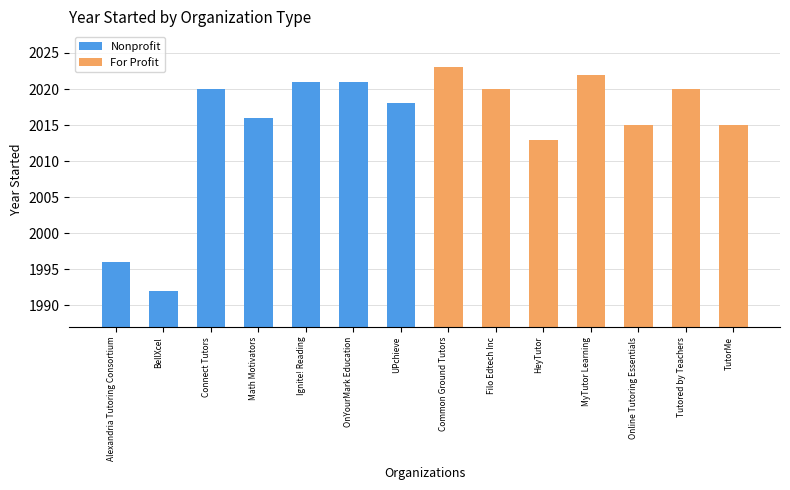

What is the value of the For Profit bar at the 2nd from the left?

2020